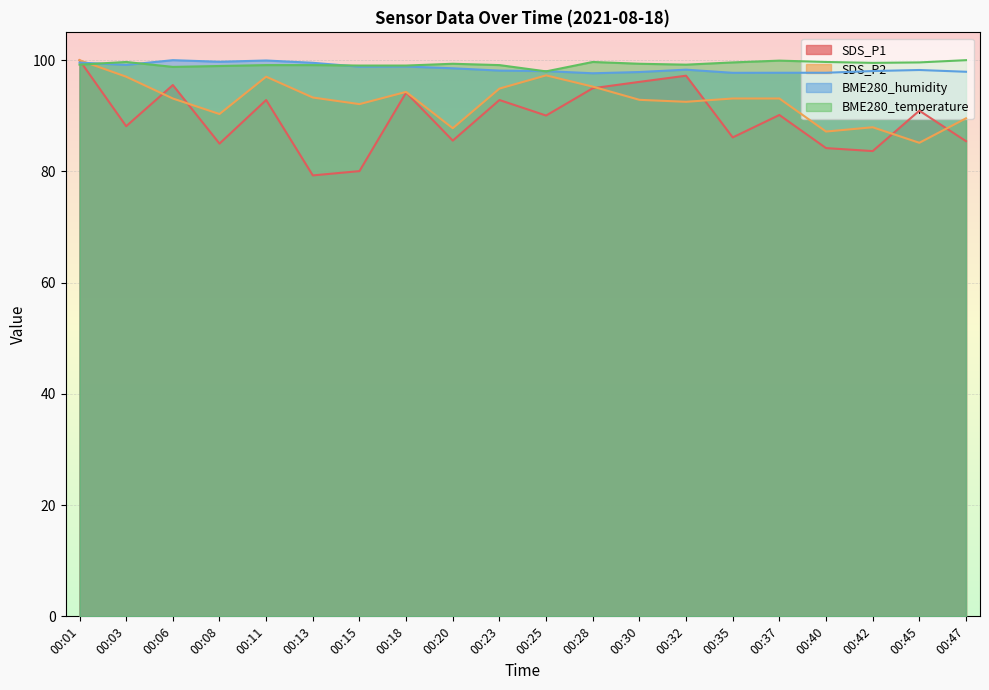

Where is SDS_P2 nearest to the value 92?

00:15